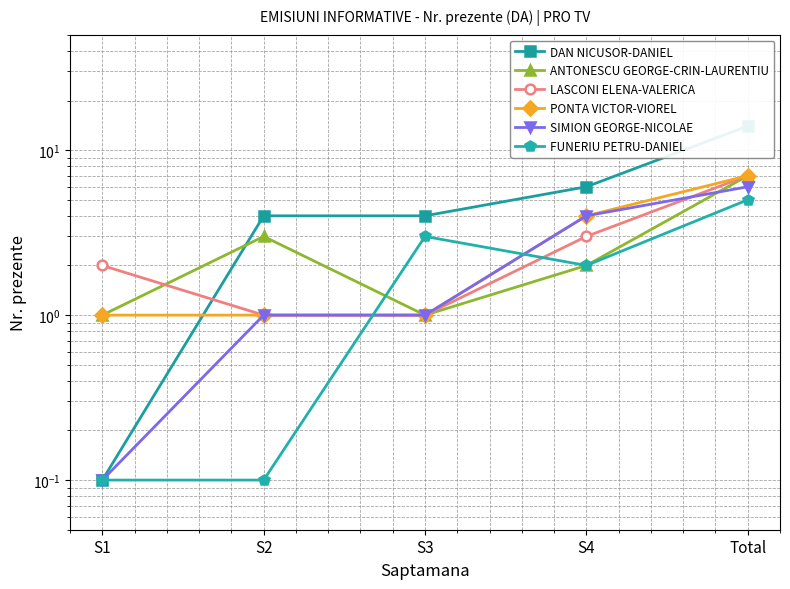

Is this an area chart (filled region under the line)?

No